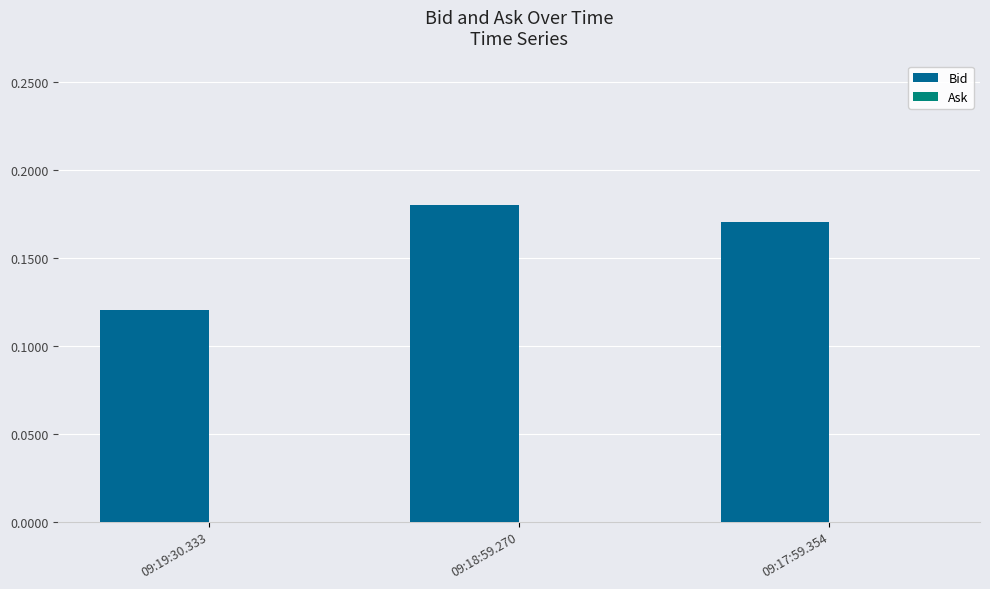

Which category has the highest value across all series?

09:18:59.270